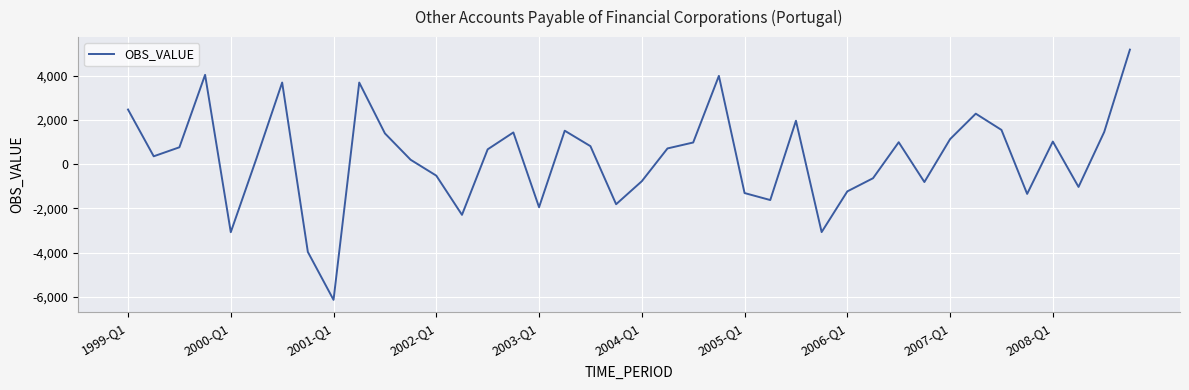

What is the greatest value displayed?

5174.4